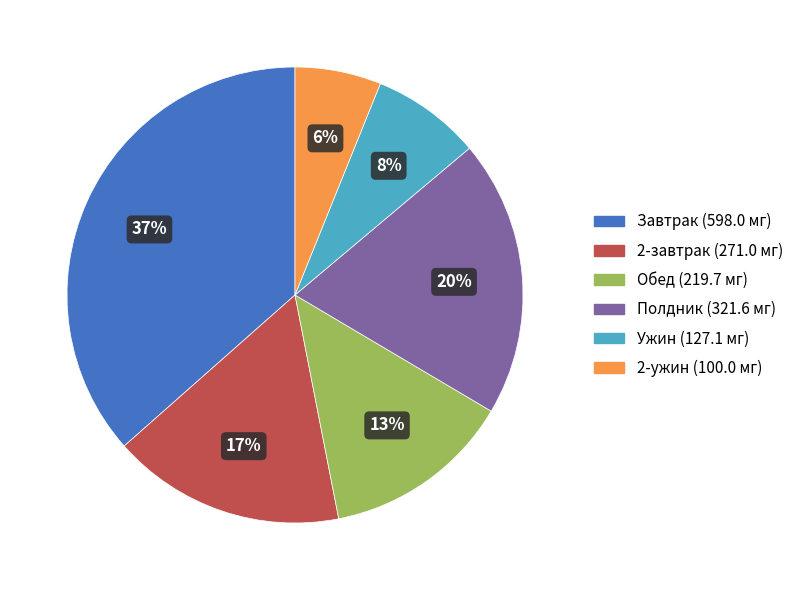

Does 2-ужин account for over 50% of the chart?

No